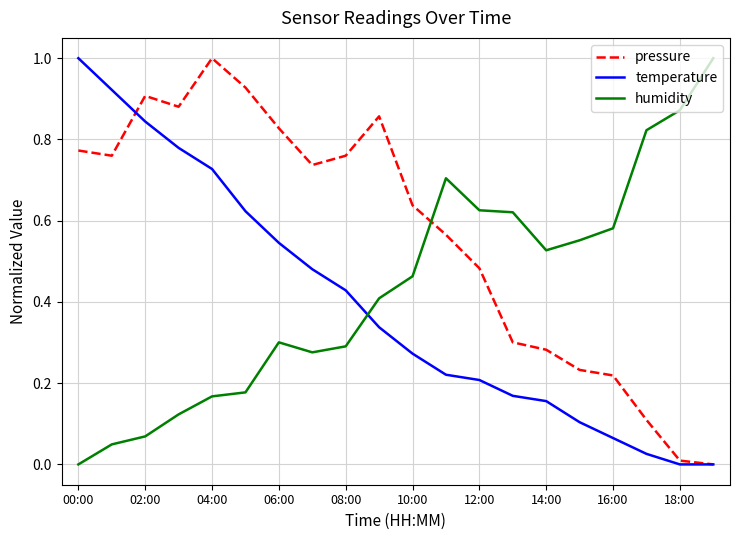

How many times do temperature and humidity cross each other?

1